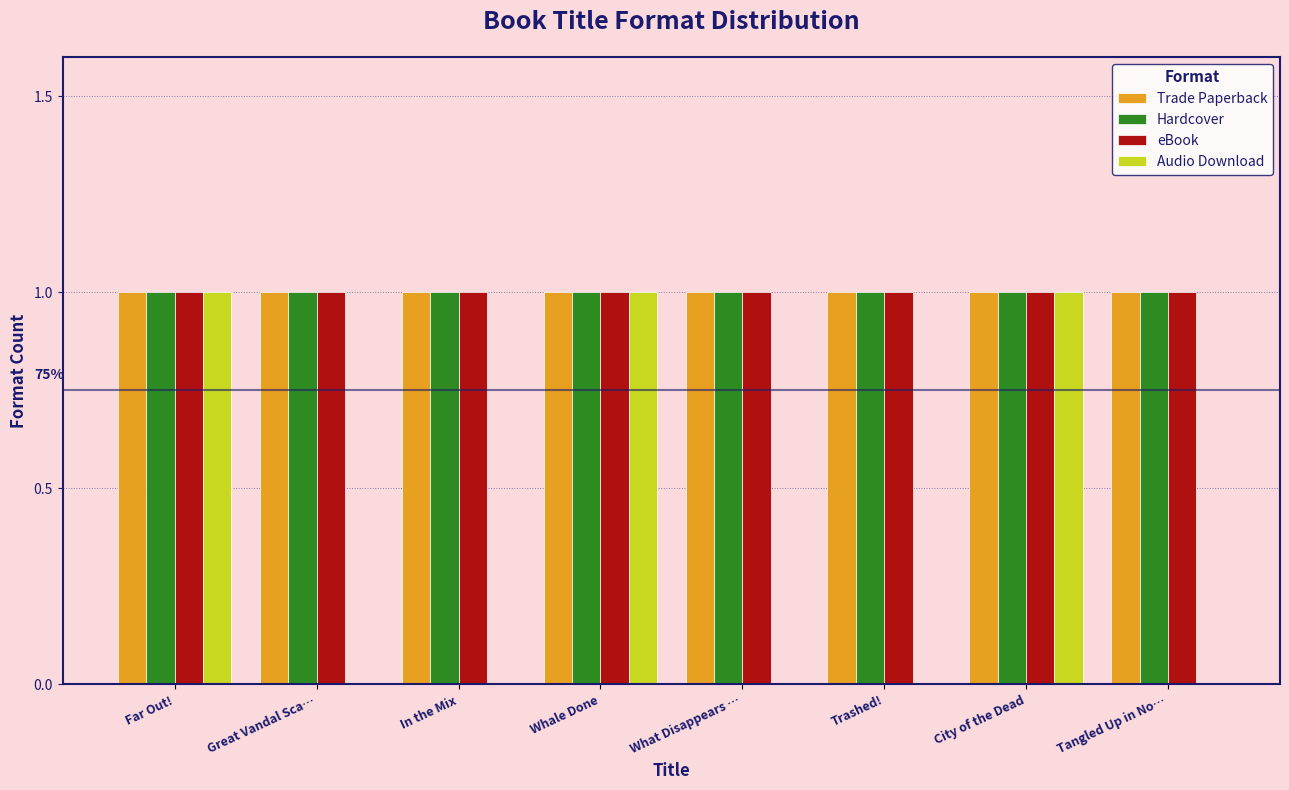

Is it true that Audio Download equals 0 at Trashed!?

True